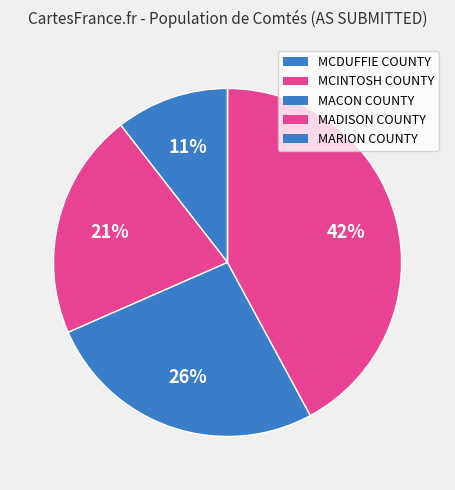

What is the ratio of the value at MACON COUNTY to the value at MADISON COUNTY?

0.6